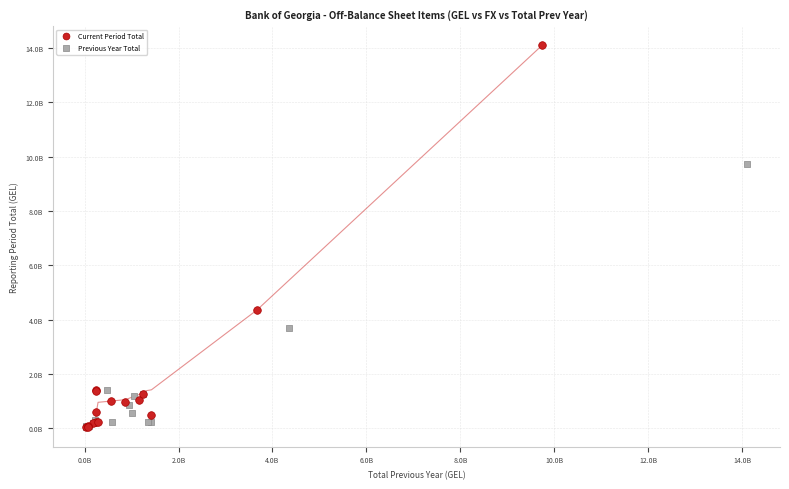

Which series has the widest spread of Y values?

Current Period Total